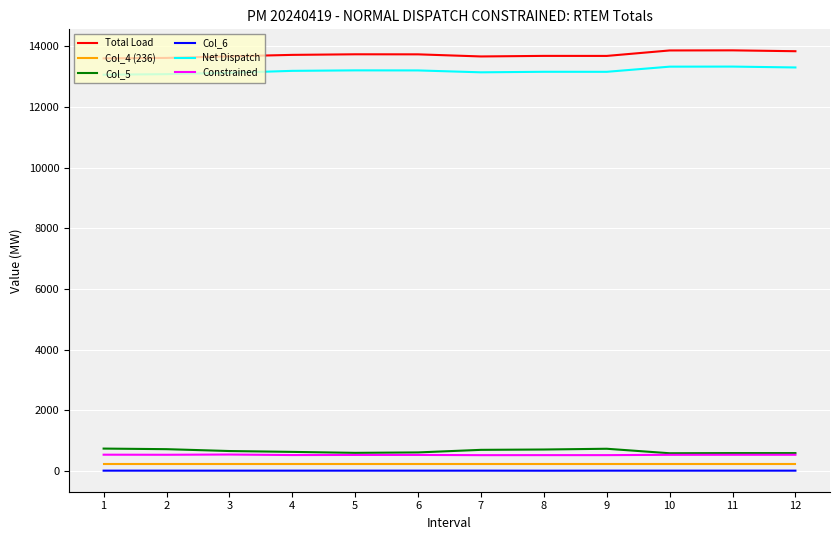

True or false: Col_6 and Constrained intersect in this chart.

False